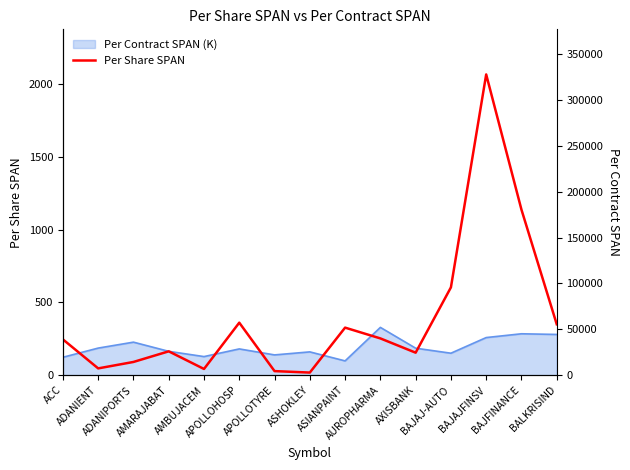

What is the maximum value shown in the chart?

2065.5